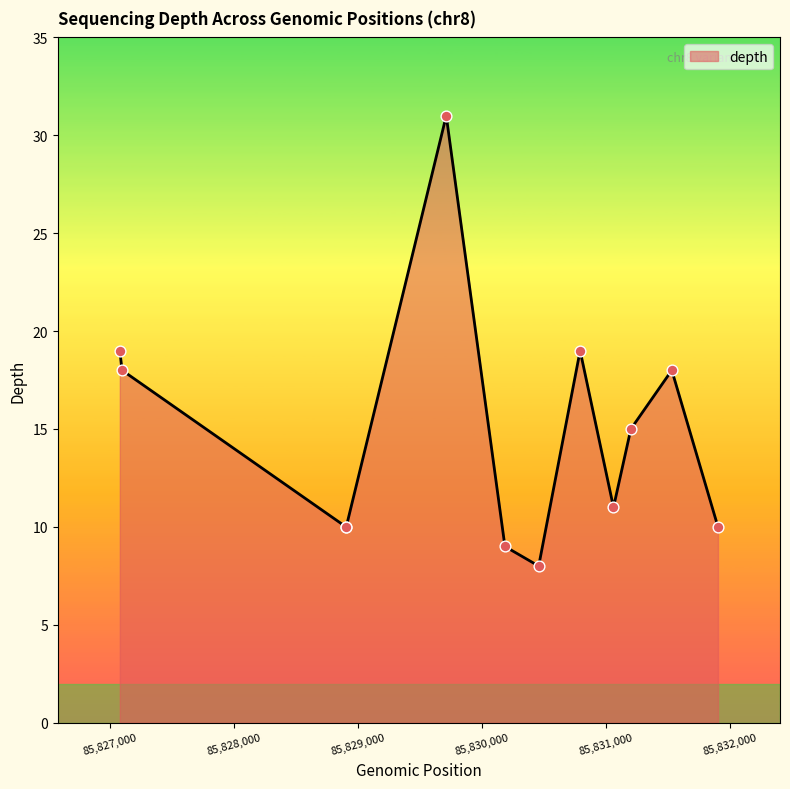

What is the difference between the maximum and minimum values?

23